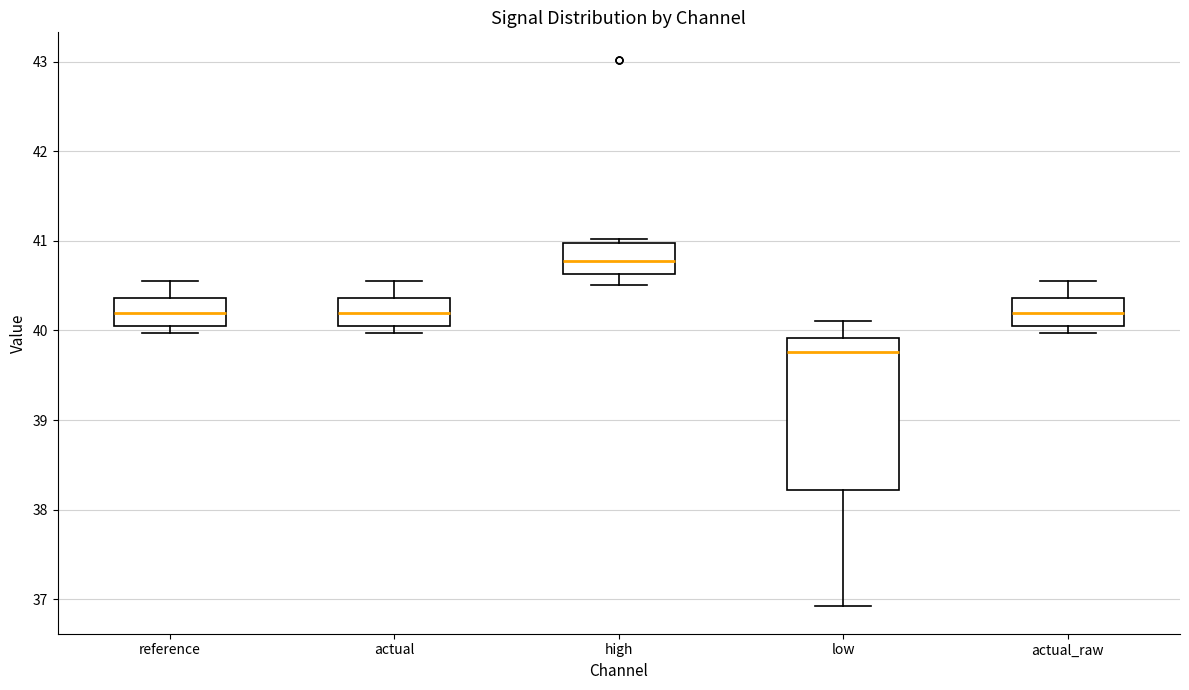

Reading left to right, read every box against the y-axis: the position of its median line, the range the box covers, and the ends of its whiskers. The values are not printed on the chart, so give them approximately, as read against the axis.

reference: median 40.2, box 40.0 to 40.4, whiskers 40.0 (just below the box's lower edge) to 40.6
actual: median 40.2, box 40.0 to 40.4, whiskers 40.0 (just below the box's lower edge) to 40.6
high: median 40.8, box 40.6 to 41.0, whiskers 40.5 to 41.0 (just above the box's upper edge)
low: median 39.8, box 38.2 to 39.9, whiskers 36.9 to 40.1
actual_raw: median 40.2, box 40.0 to 40.4, whiskers 40.0 (just below the box's lower edge) to 40.6